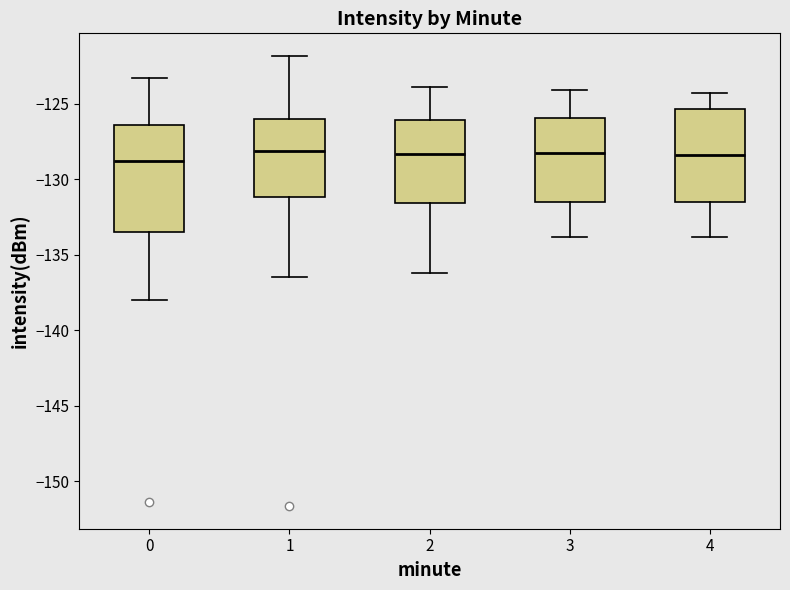

Comparing the boxes themselves (not the whiskers), which one is the tallest?

0